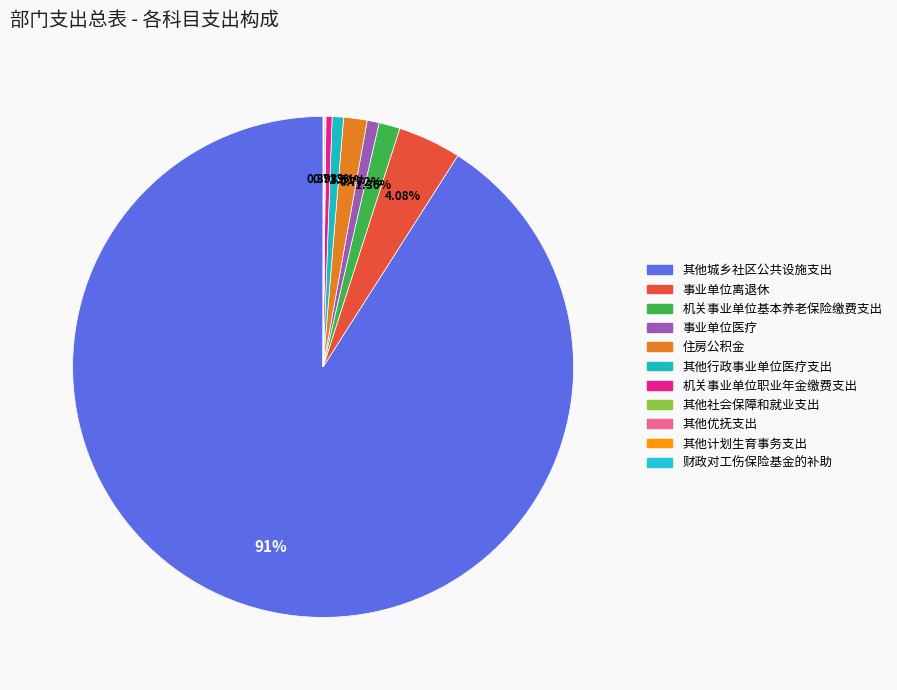

What is the change in value from 事业单位离退休 to 其他计划生育事务支出?

-369.8